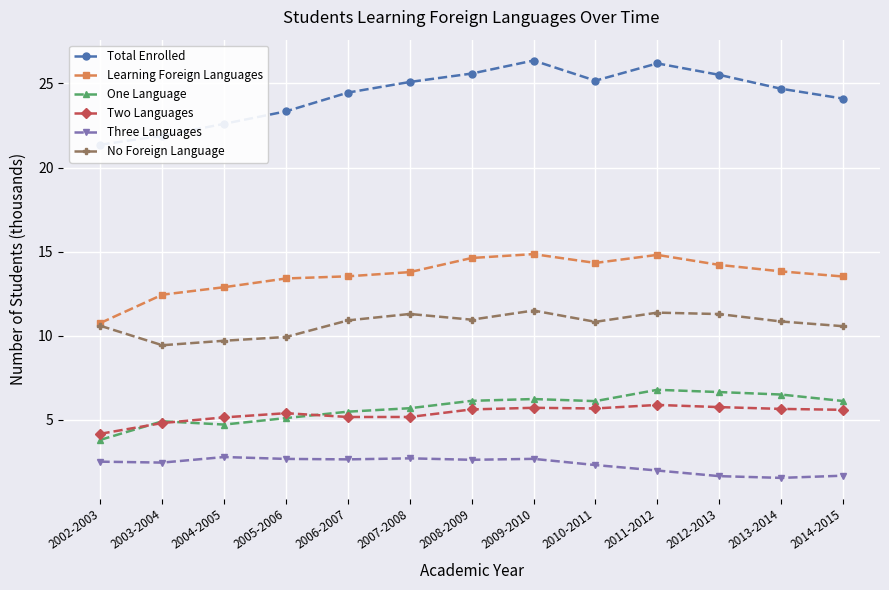

Rank the series by their maximum value, from highest to lowest.

Total Enrolled, Learning Foreign Languages, No Foreign Language, One Language, Two Languages, Three Languages